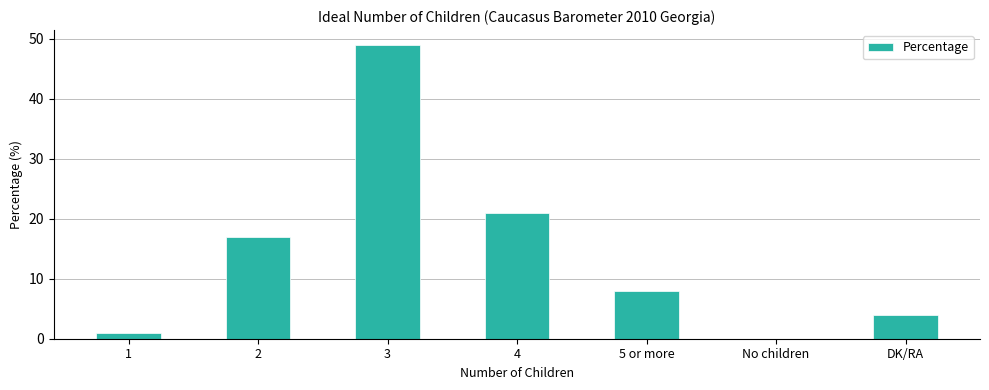

Is it true that the value at DK/RA is 4?

True